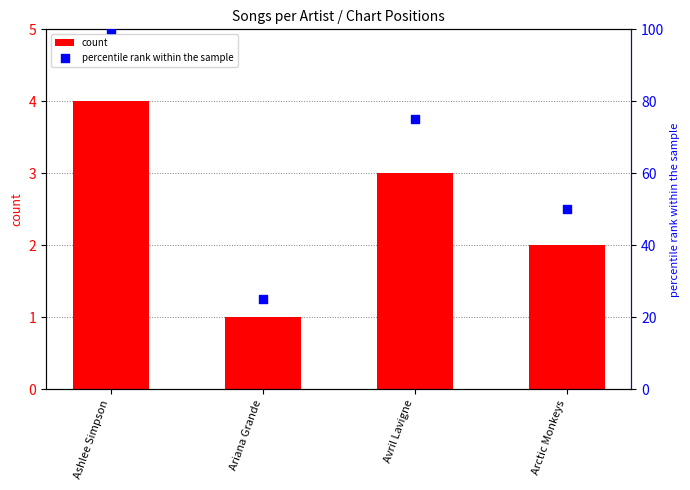

Which series reaches the minimum Y coordinate?

count